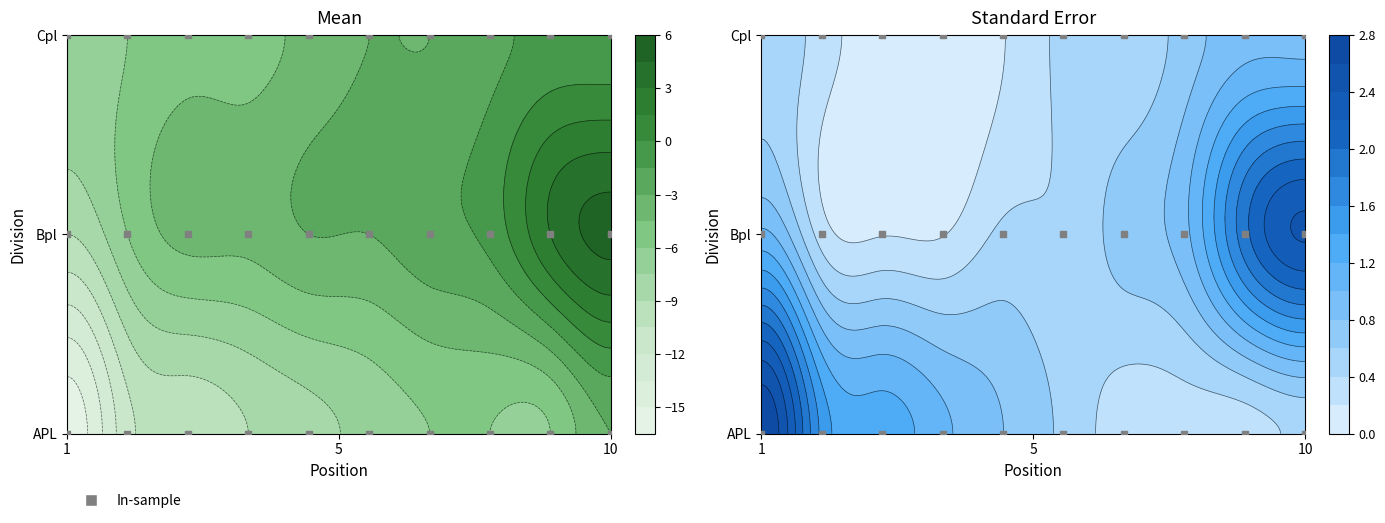

Which series changed the most between 4 and 5?

APL